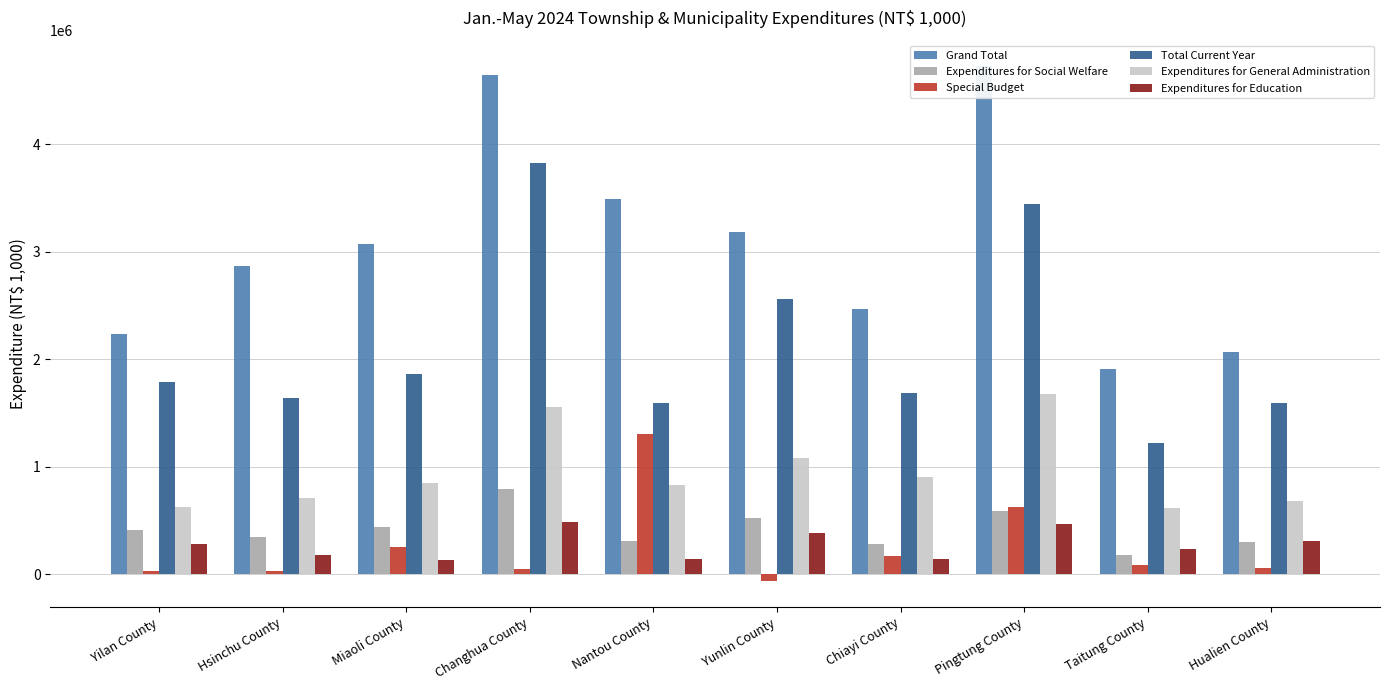

Which has a higher value, Pingtung County or Yilan County?

Pingtung County